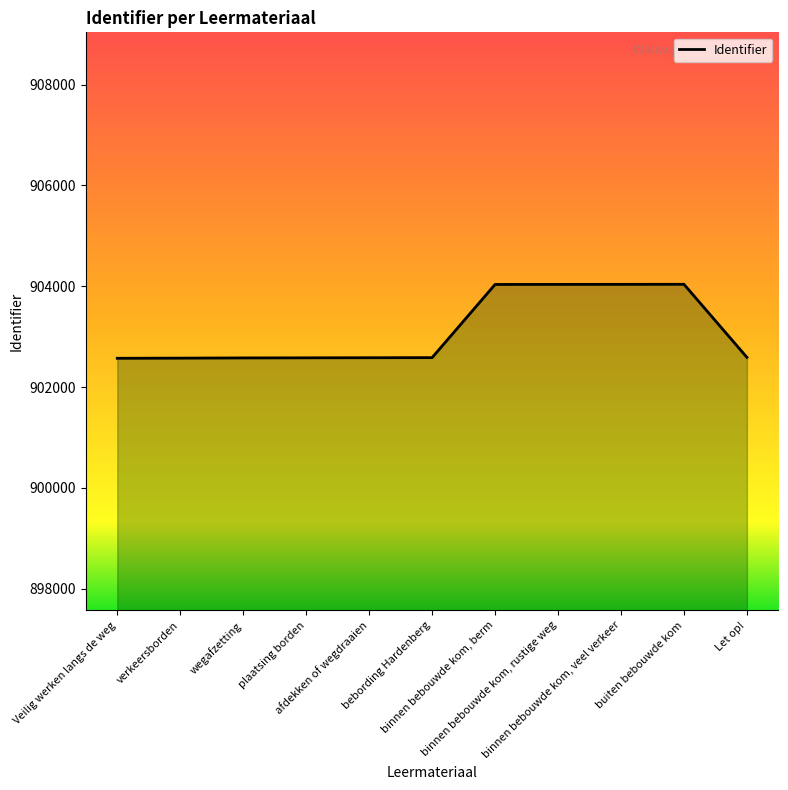

What is the difference between the maximum and minimum values?

1468